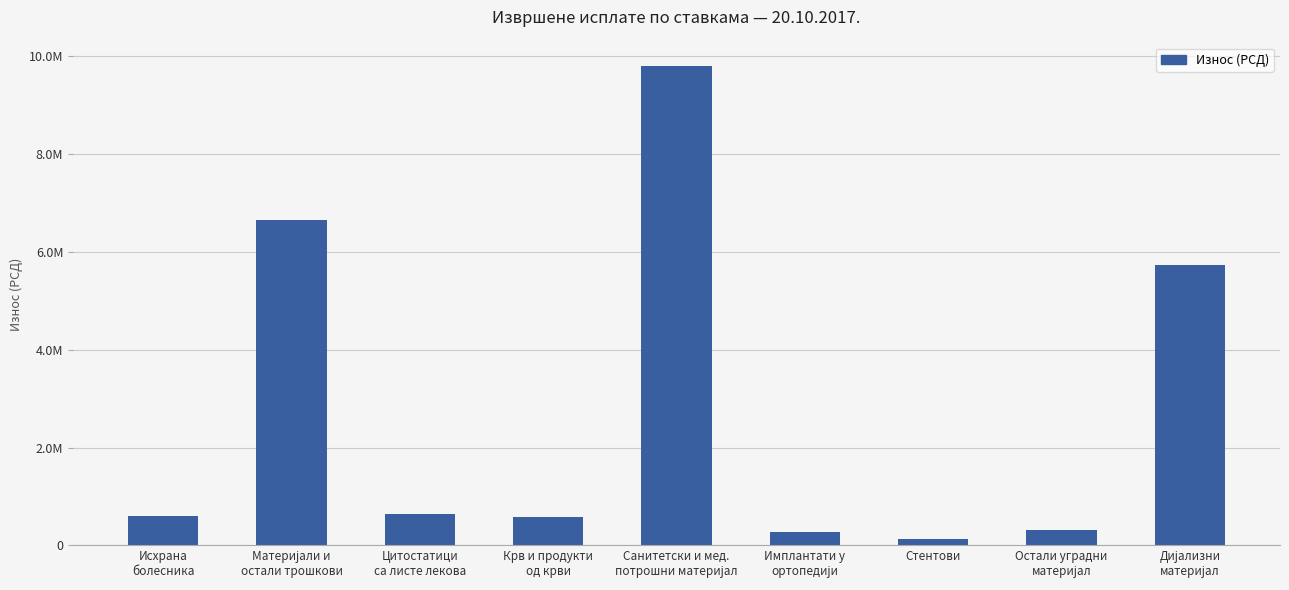

The chart shows a value of 645933.9 at Цитостатици
са листе лекова. True or false?

True